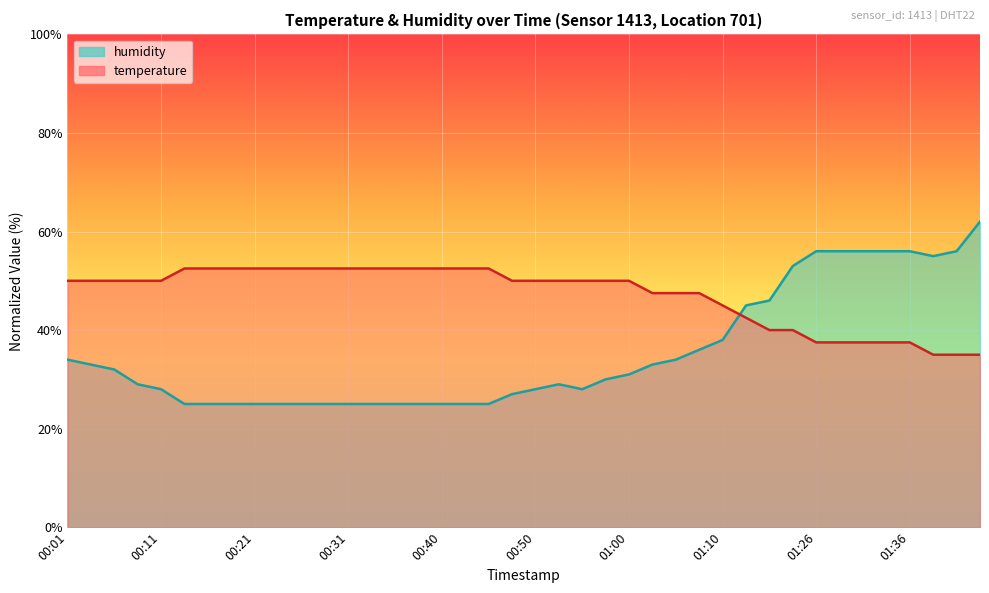

What is the difference between the maximum and second lowest values in the temperature series?

17.5